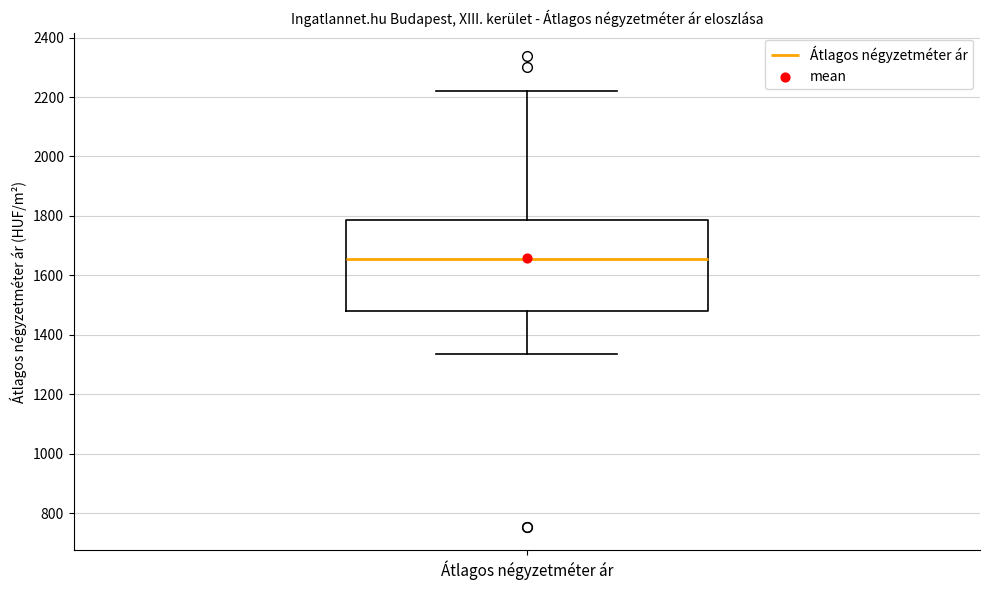

Transcribe this box plot: give where the median line is, the range the box spans, and where the two whiskers end, as read against the y-axis. The values are not printed on the chart, so give them approximately, as read against the axis.

median 1660, box 1480 to 1780, whiskers 1340 to 2220